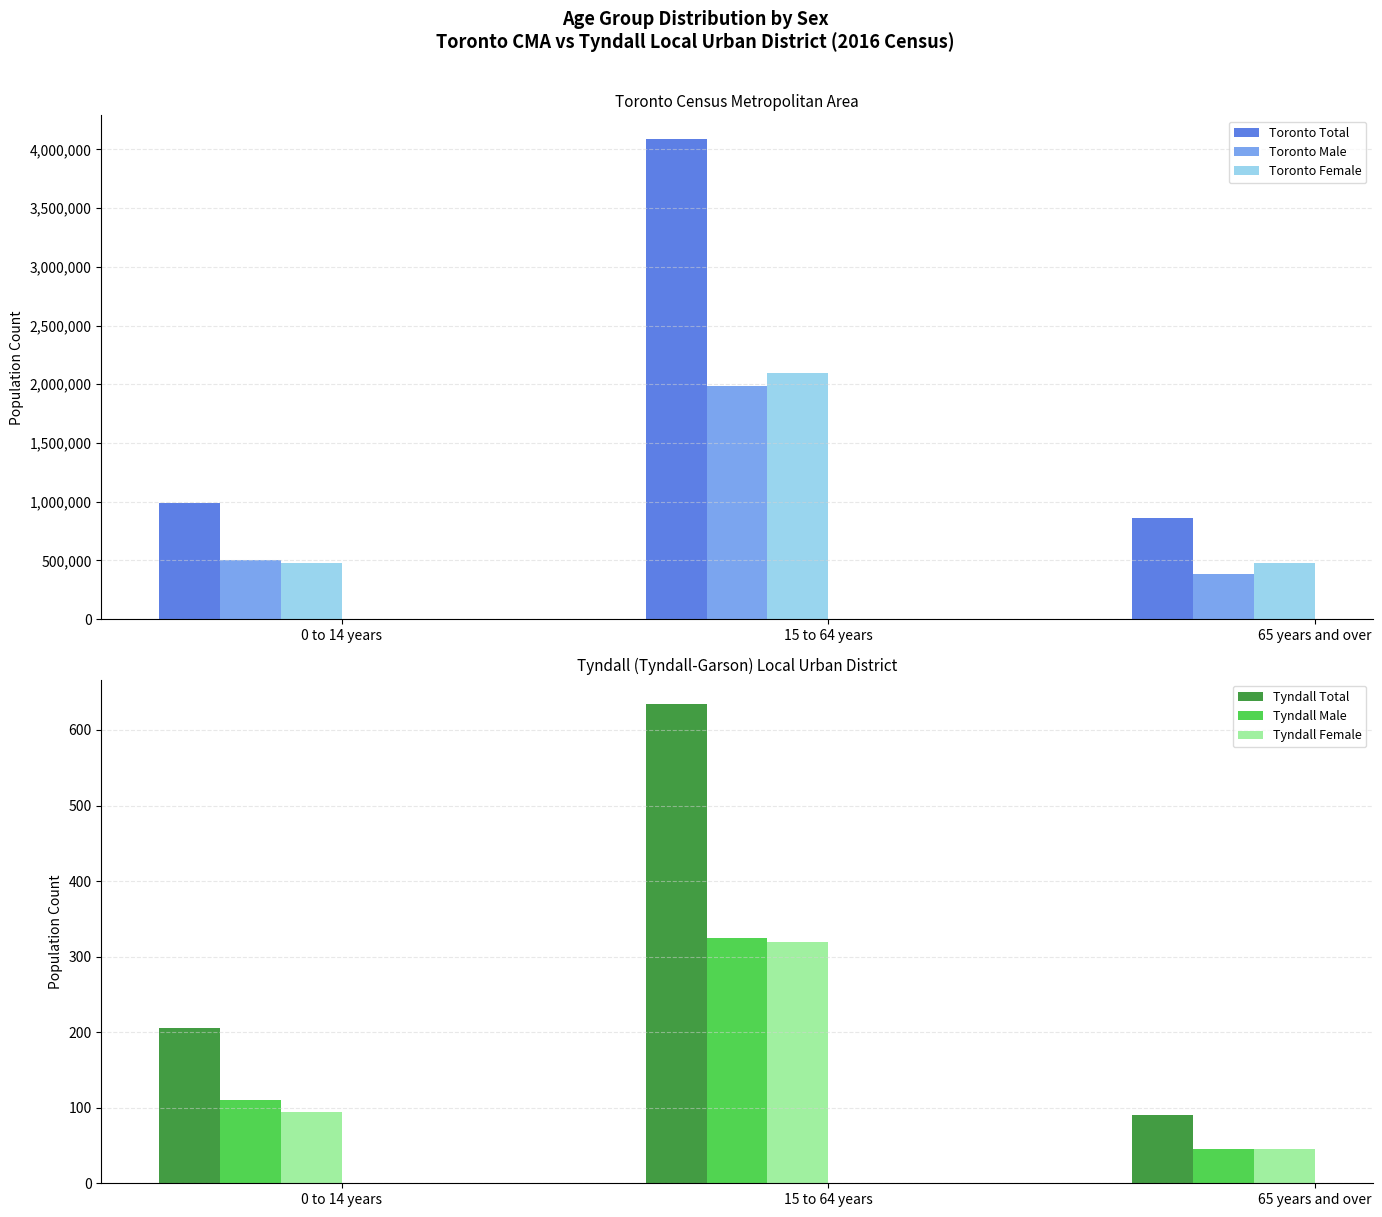

Which series changed the most between 0 to 14 years and 65 years and over?

Toronto Total